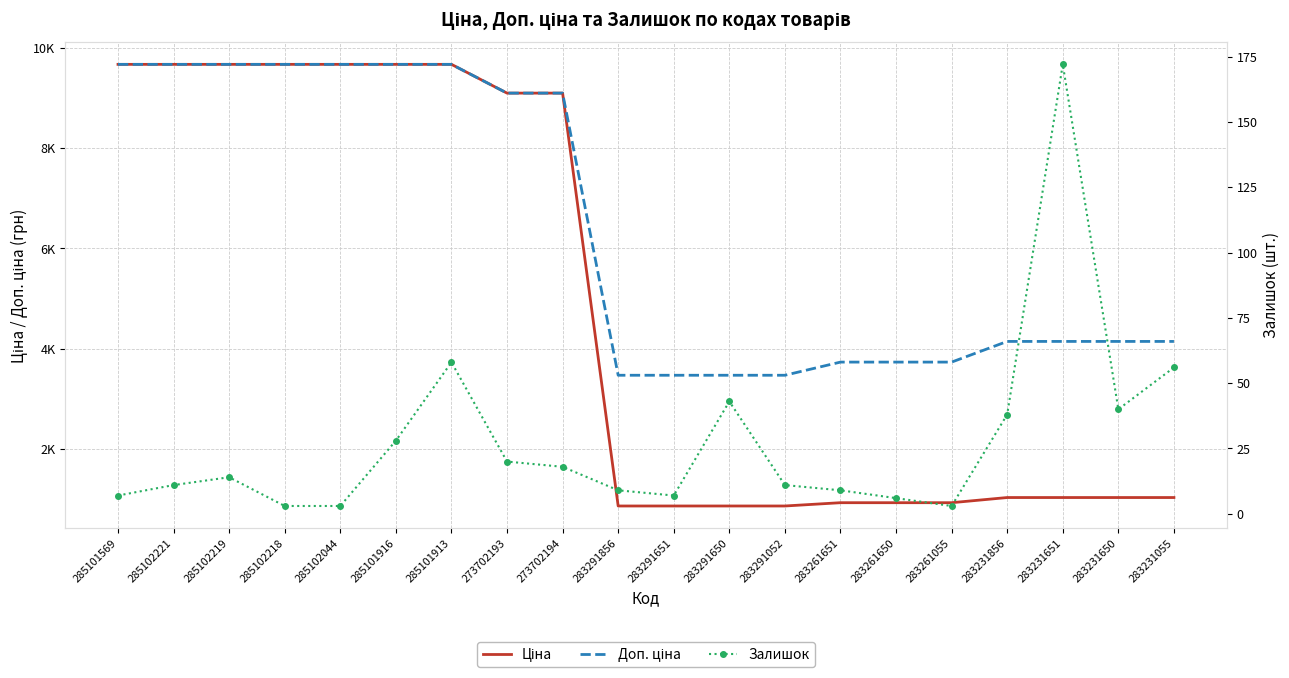

True or false: Ціна and Залишок cross at least once.

False